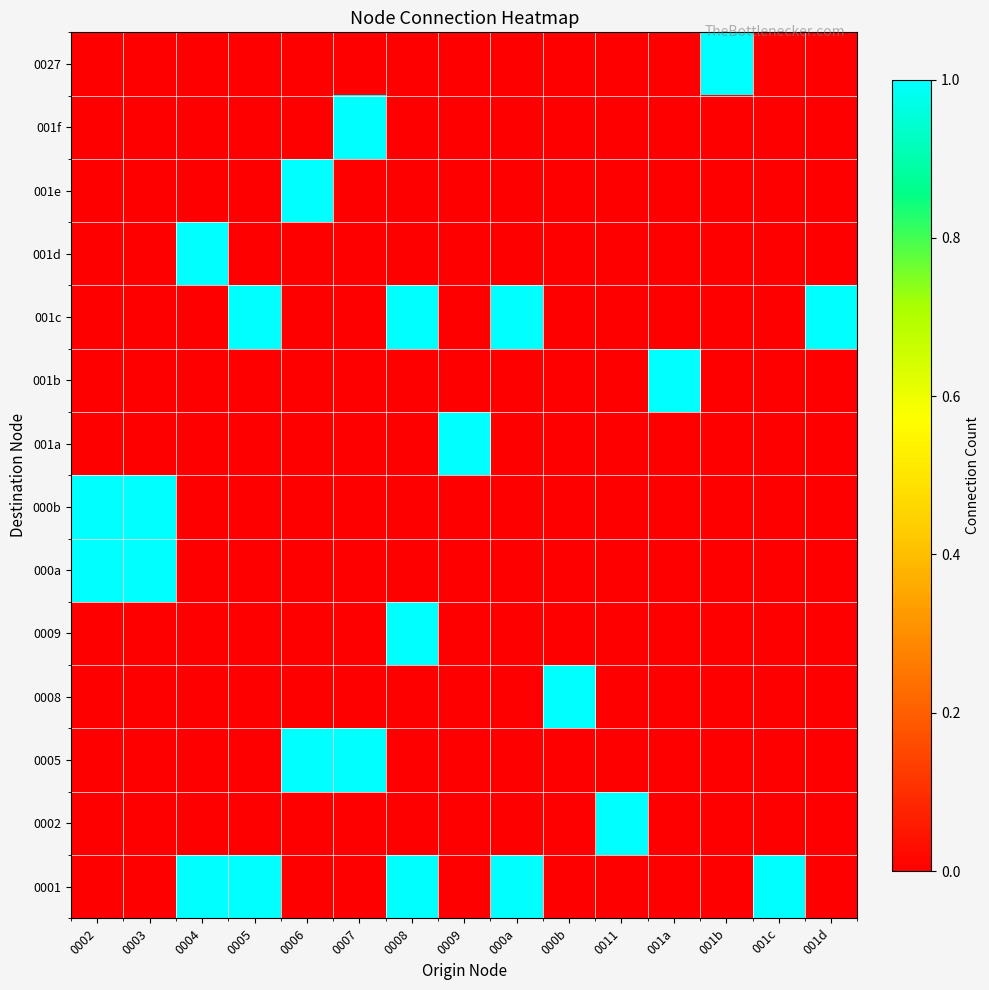

Which label corresponds to the largest value in the chart?

0004